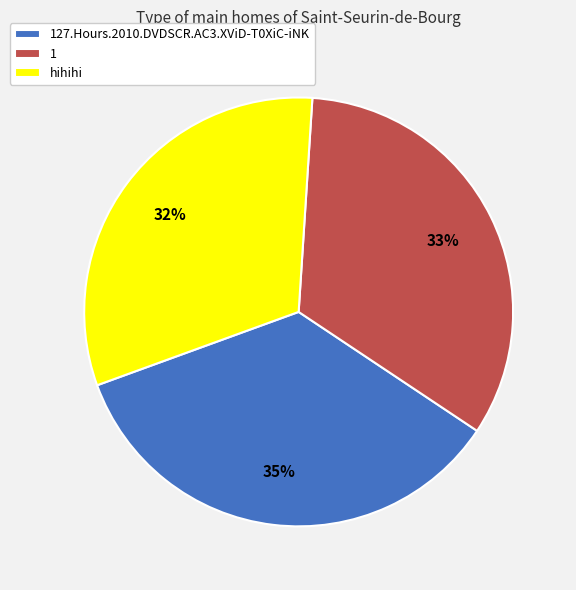

Does 1 represent more than half of the total?

No